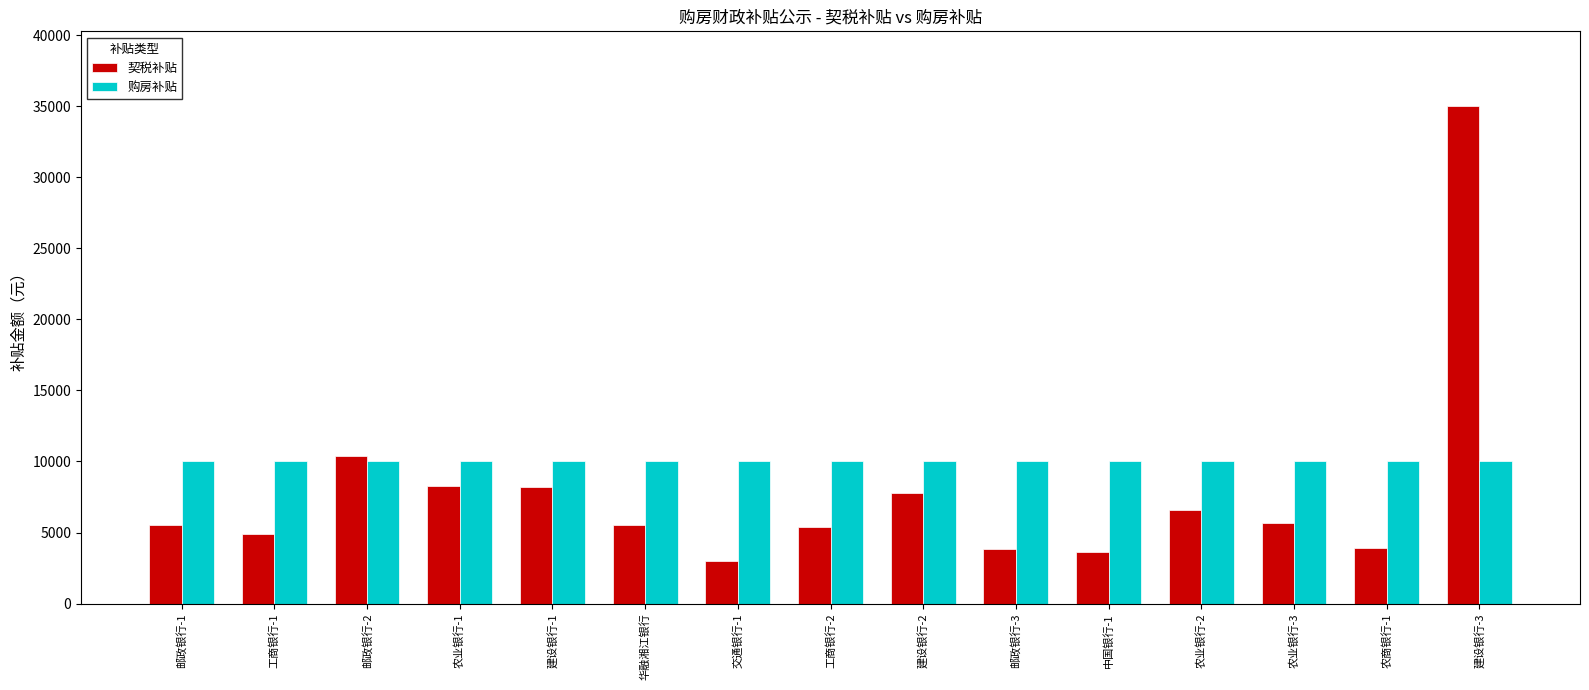

What is the greatest value displayed?

35027